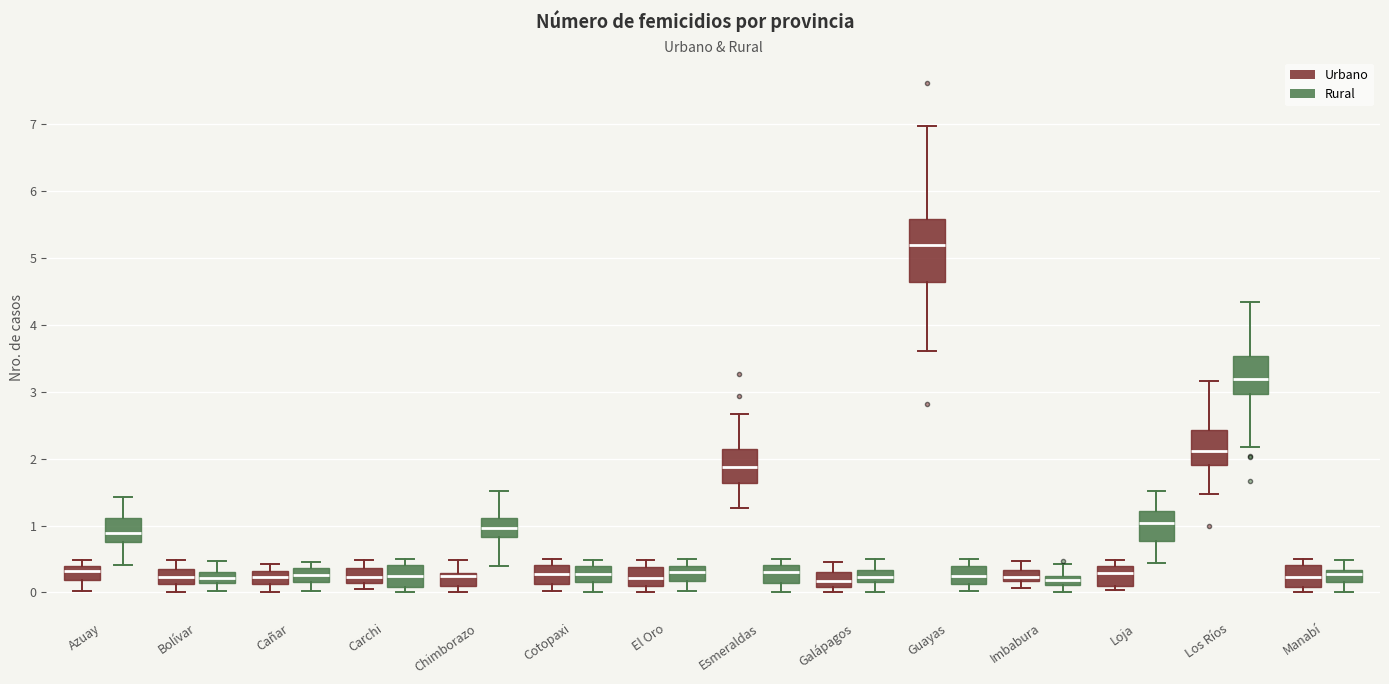

Which box is the tallest, from its lower edge to its upper edge?

Guayas (Urbano)